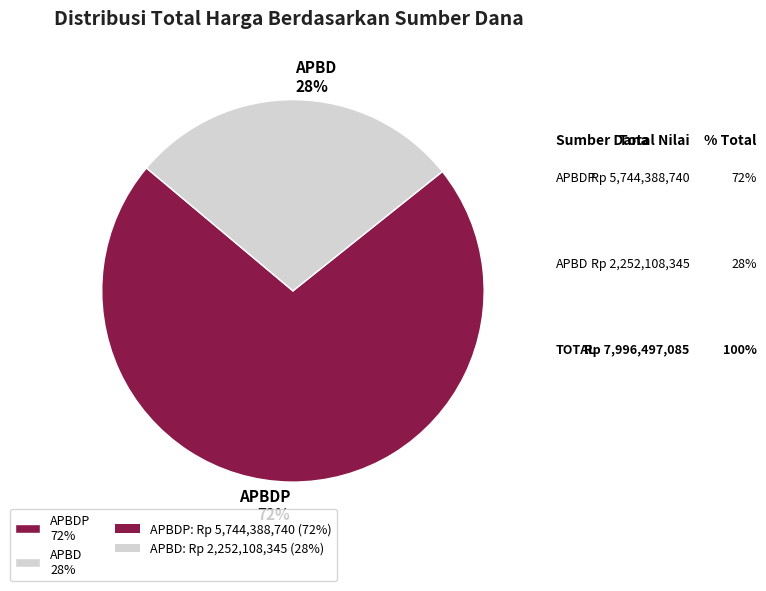

Is it true that APBDP 72% is 62% of the pie?

False